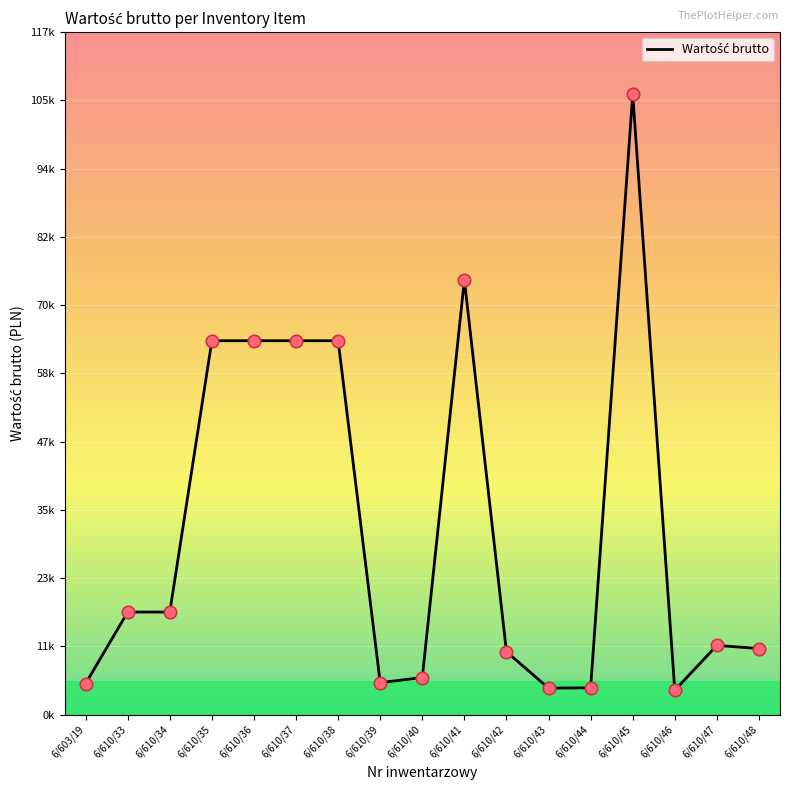

What is the change in value from 6/603/19 to 6/610/45?

+101598.6